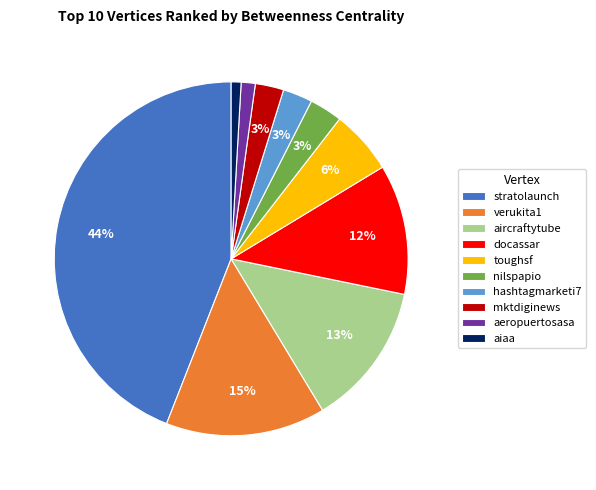

To the nearest percent, what is the difference between the largest and smallest slice percentages?

43%